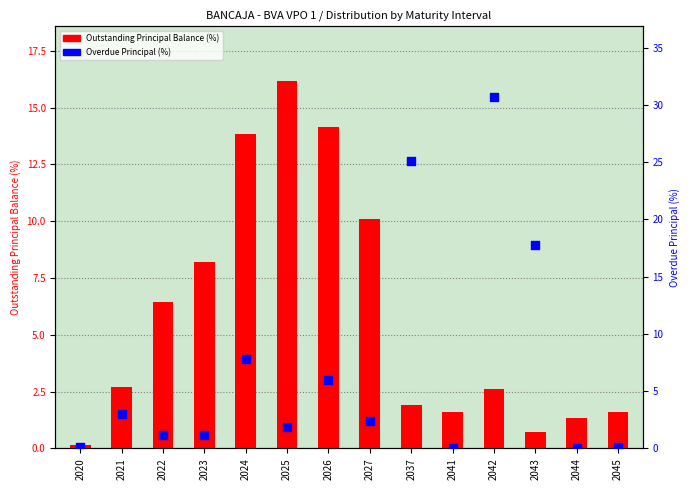

Which series has the widest spread of Y values?

Overdue Principal (%)